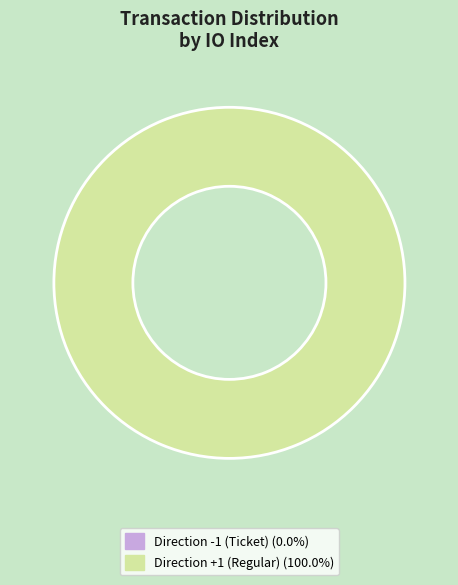

Do Direction +1 (Regular) and Direction -1 (Ticket) together represent more than half of the pie?

Yes